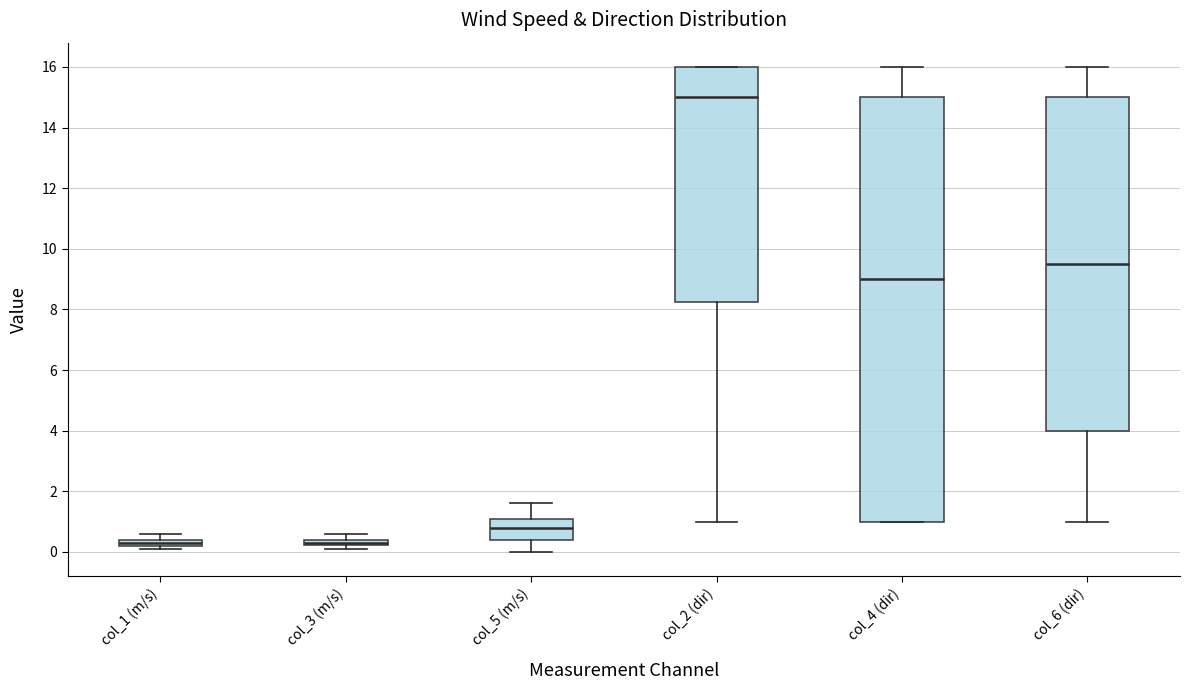

Which box has the highest median line?

col_2 (dir)